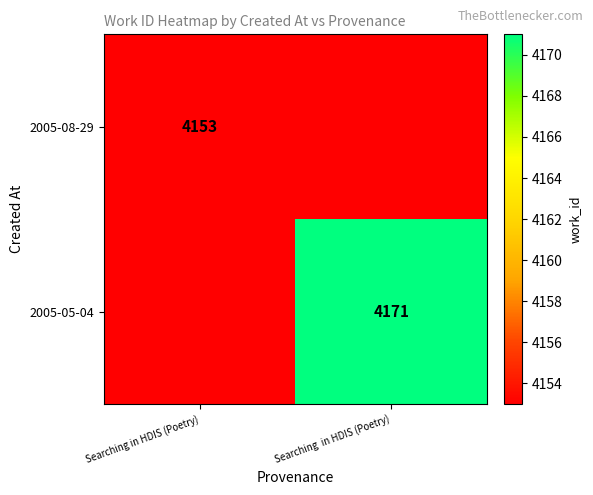

Is it true that 2005-08-29 equals 5744 at Searching in HDIS (Poetry)?

False